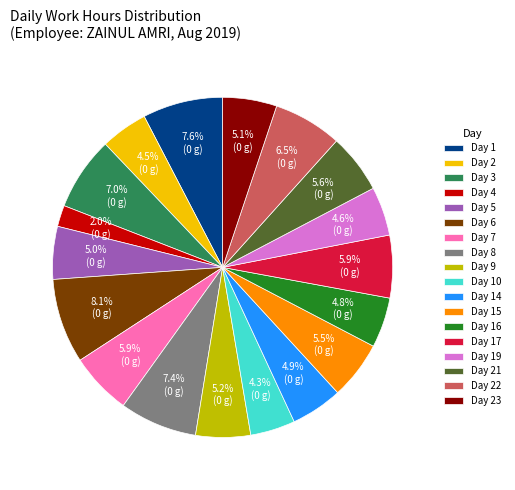

Count the number of slices in the pie.

18